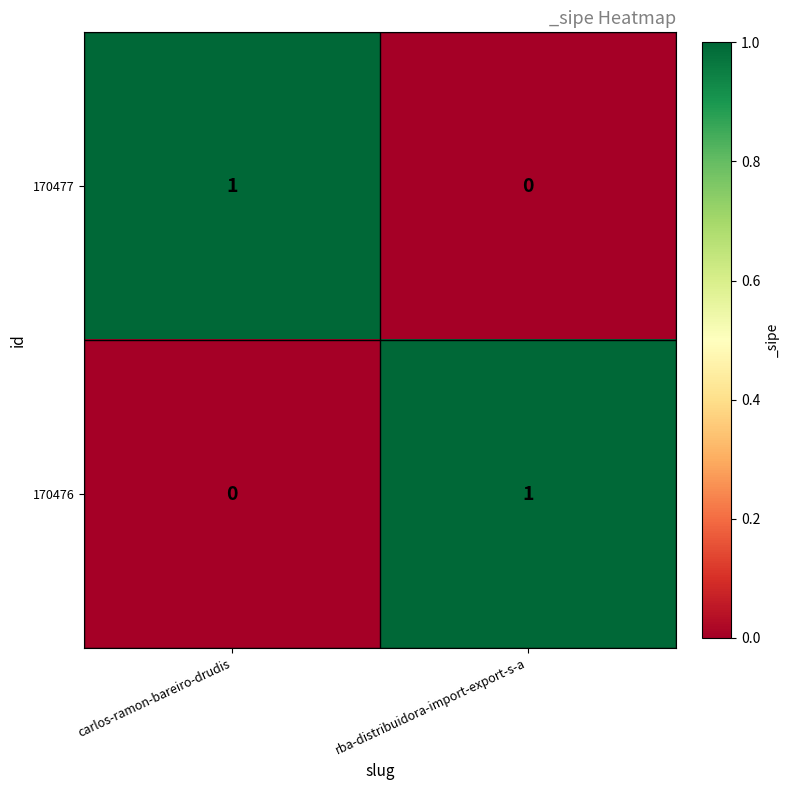

At which label does 170476 reach its minimum?

carlos-ramon-bareiro-drudis